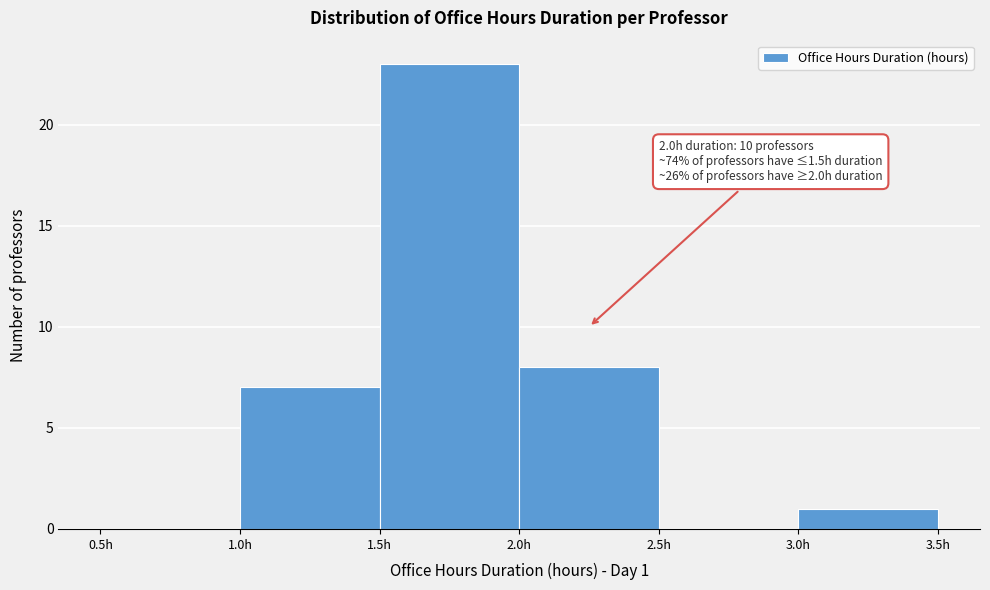

Which range on the x-axis has the tallest bar?

1.5 to 2.0